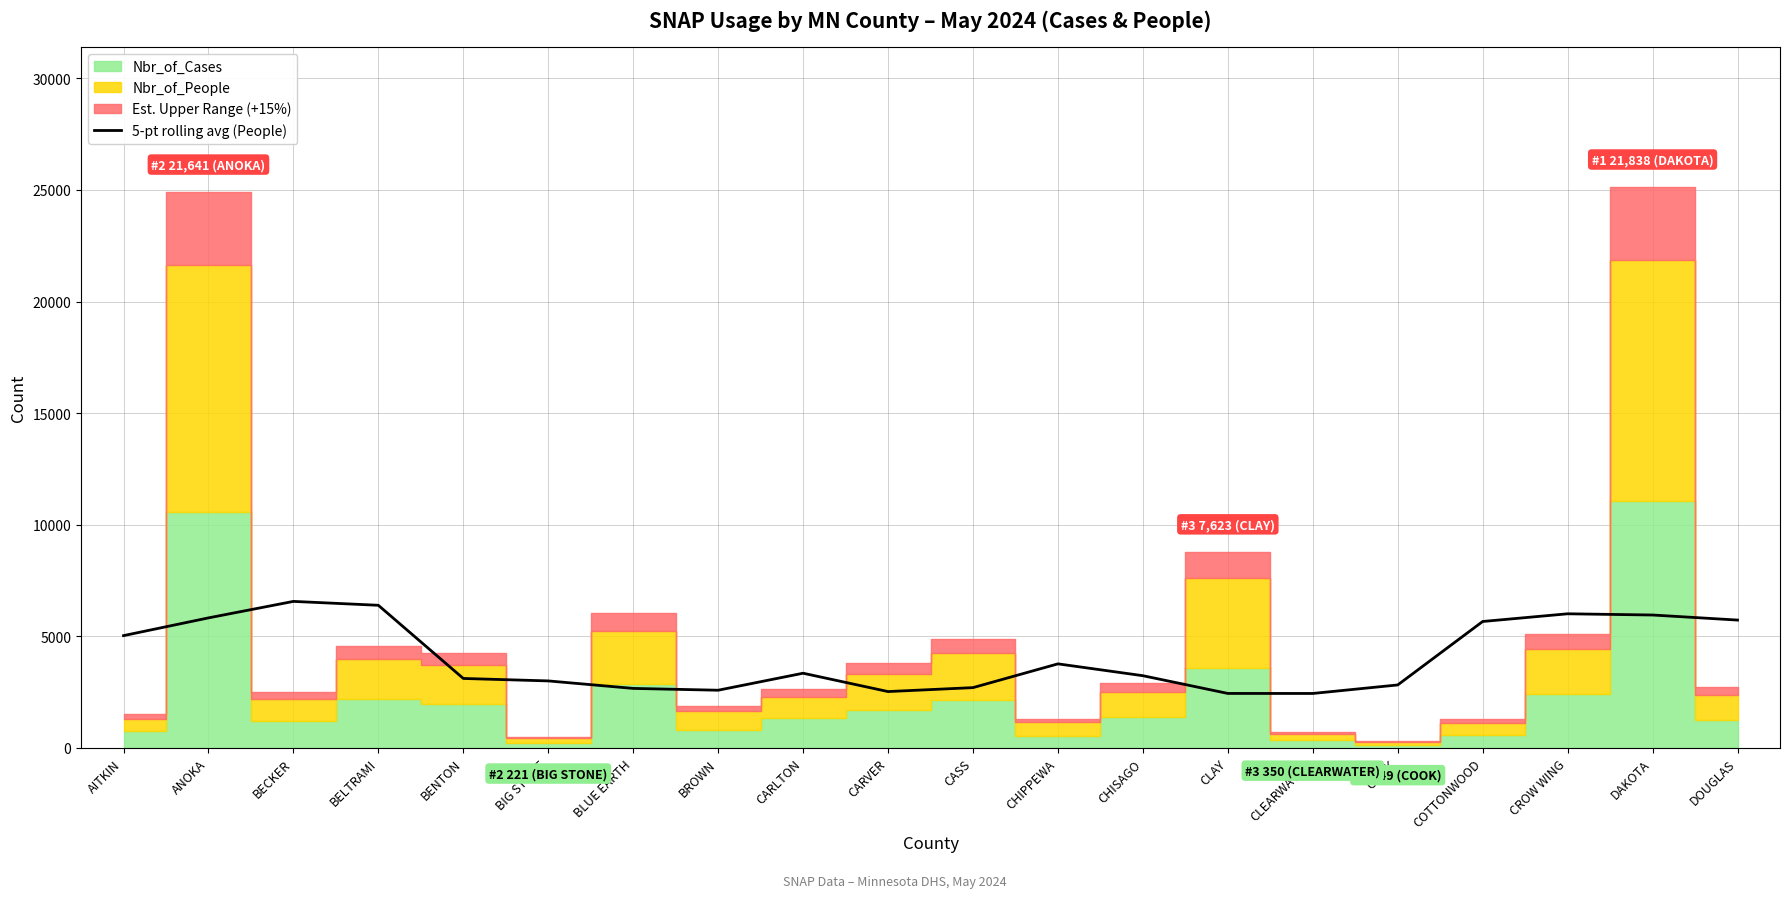

True or false: the data shows 7640.7 at AITKIN.

False